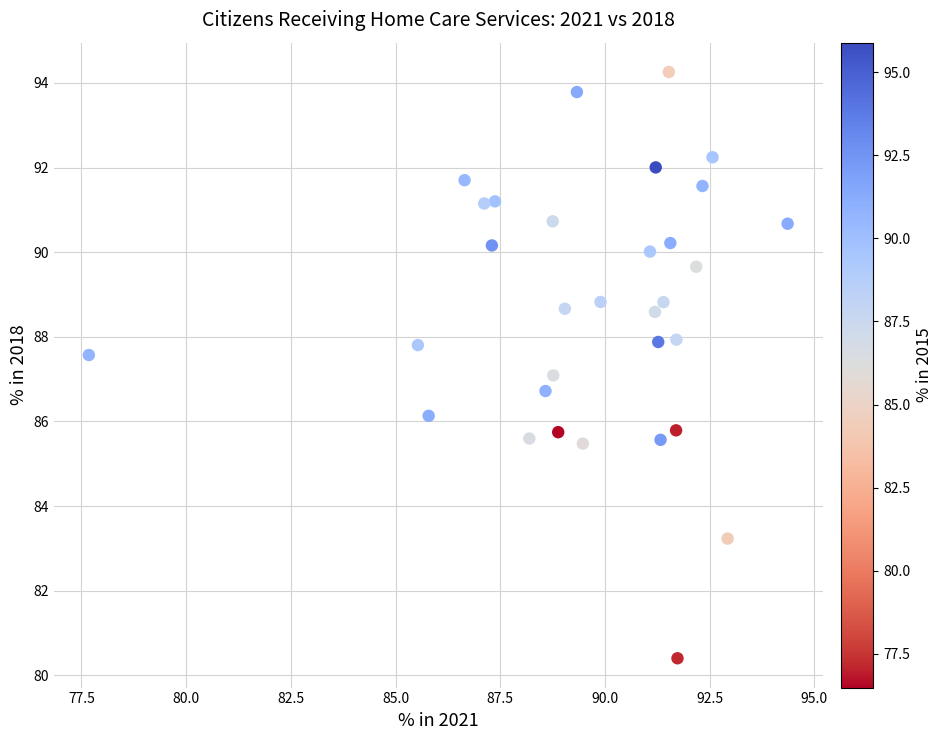

What is the range of Y values (max minus min)?

13.9